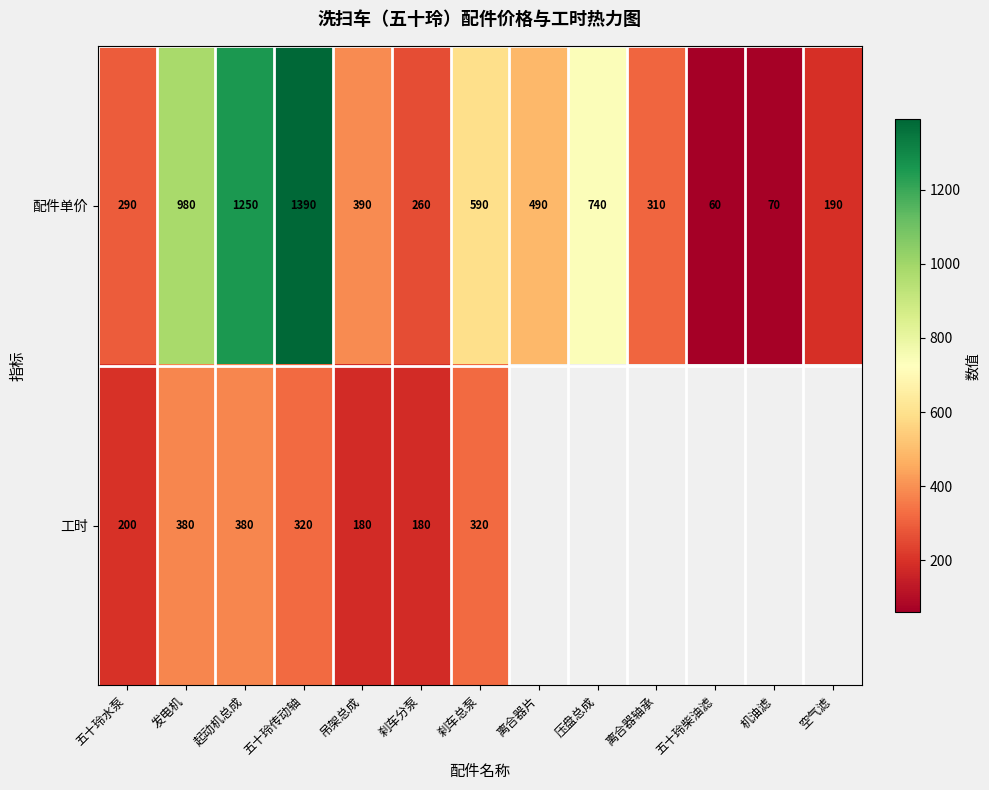

Which has a higher value, 起动机总成 or 吊架总成?

起动机总成